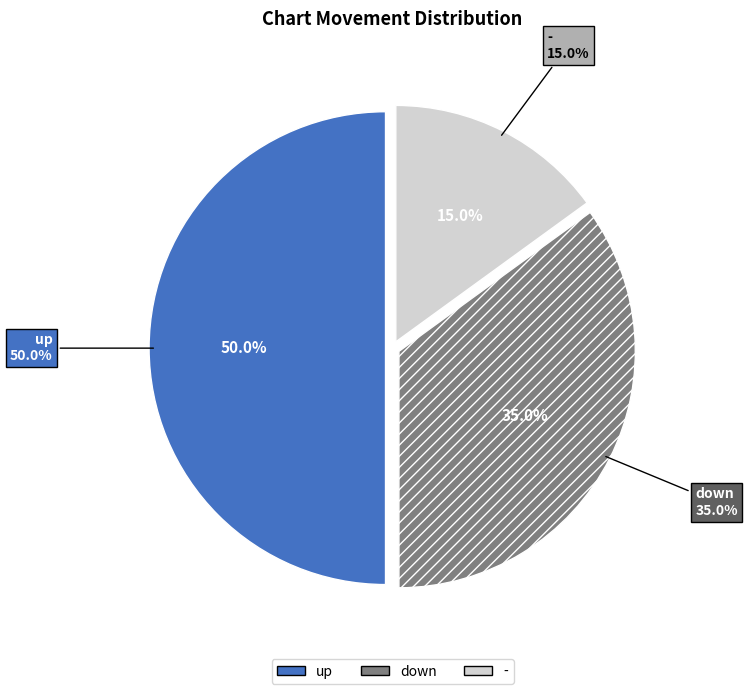

To the nearest percent, what portion does up represent?

50%